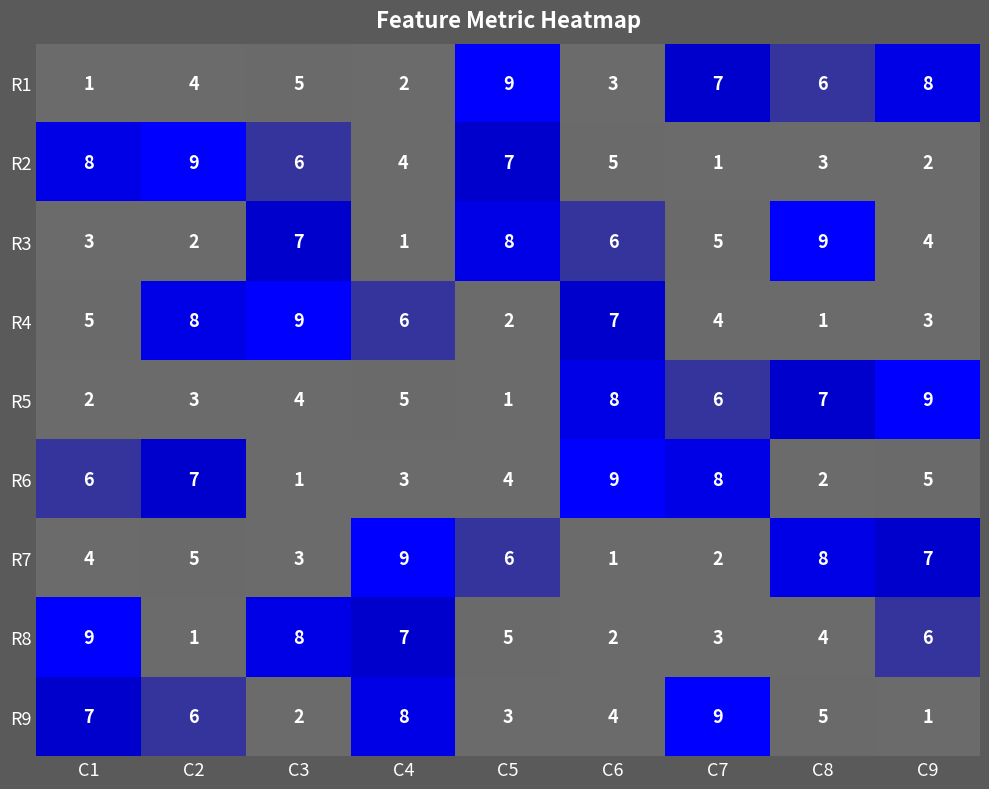

What is the maximum value shown in the chart?

9